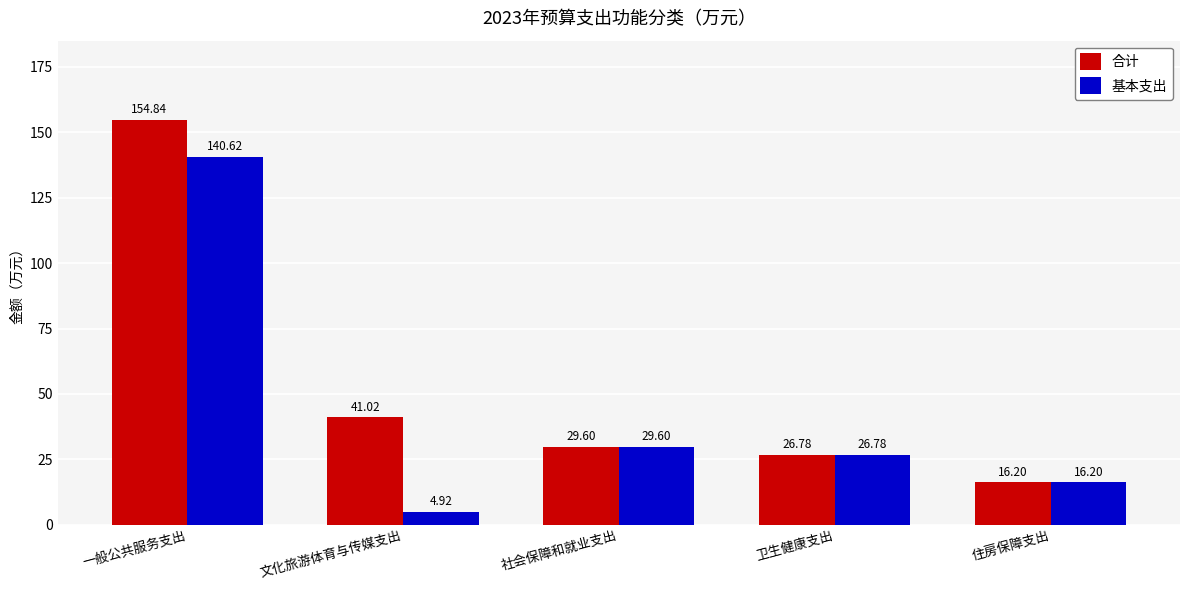

Where does the 合计 series first go above 29?

一般公共服务支出